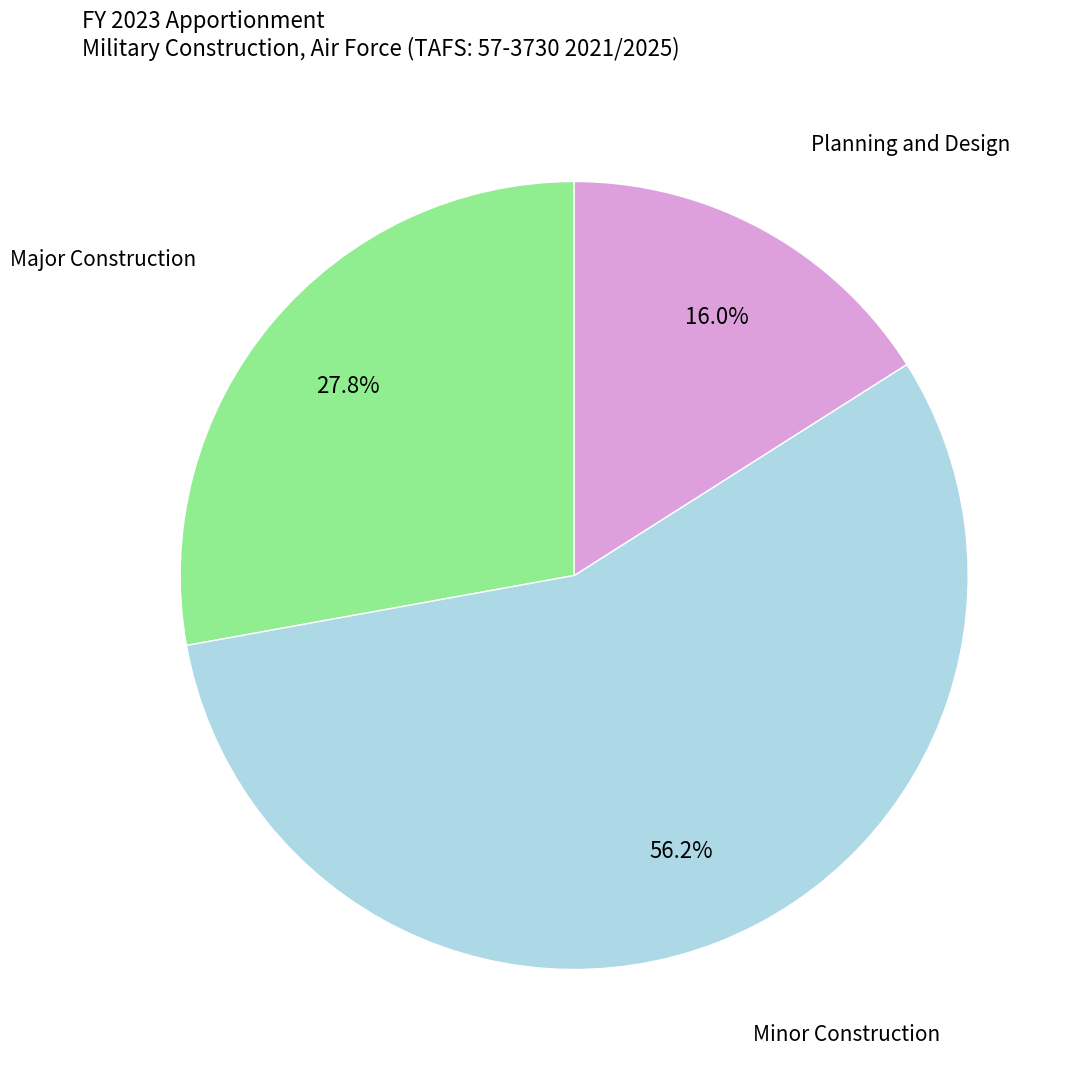

Is there any slice that represents more than half of the pie?

Yes